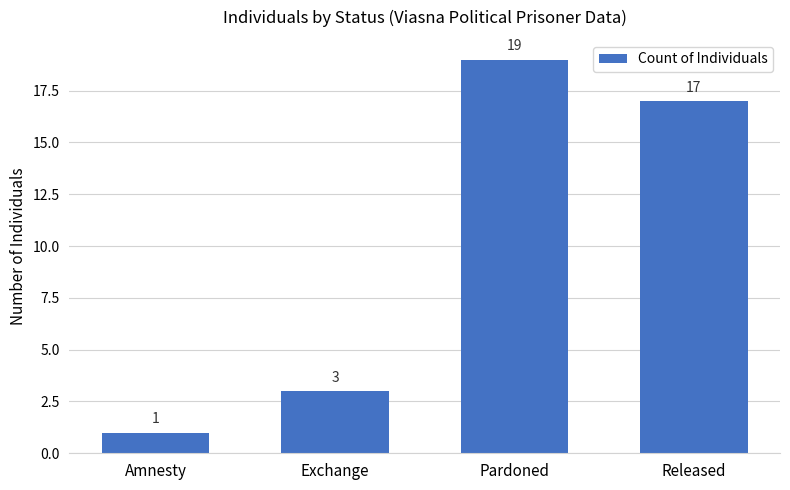

What is the approximate value at Released, to the nearest 10?

20